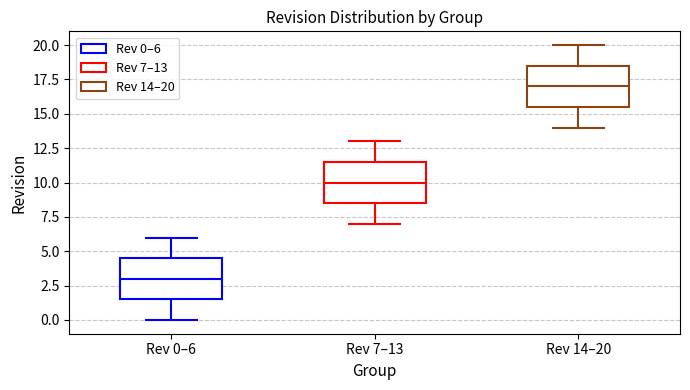

Reading left to right, read every box against the y-axis: the position of its median line, the range the box covers, and the ends of its whiskers. The values are not printed on the chart, so give them approximately, as read against the axis.

Rev 0–6: median 3.0, box 1.5 to 4.5, whiskers 0.0 to 6.0
Rev 7–13: median 10.0, box 8.5 to 11.5, whiskers 7.0 to 13.0
Rev 14–20: median 17.0, box 15.5 to 18.5, whiskers 14.0 to 20.0